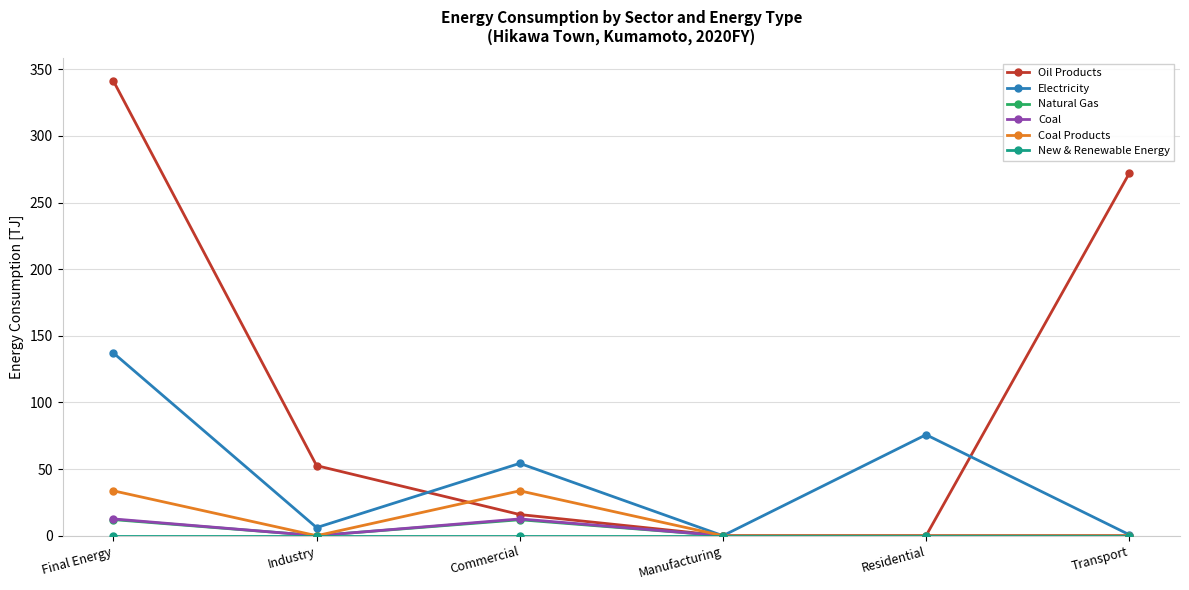

What is the maximum value shown in the chart?

341.2